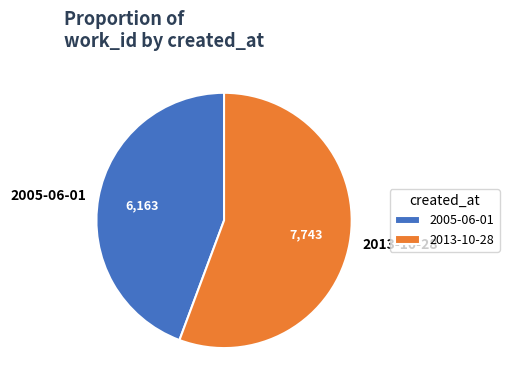

What is the ratio of the value at 2013-10-28 to the value at 2005-06-01?

1.3